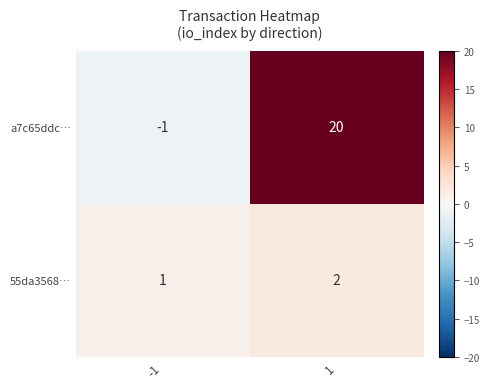

What is the maximum value shown in the chart?

20